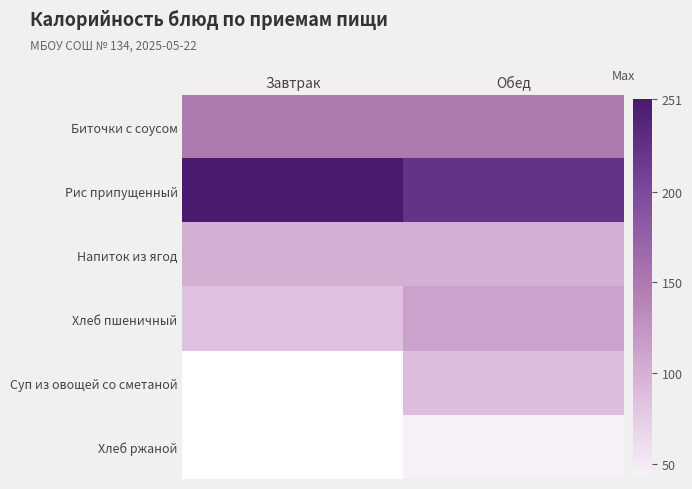

At how many categories does at least one series exceed 120?

2